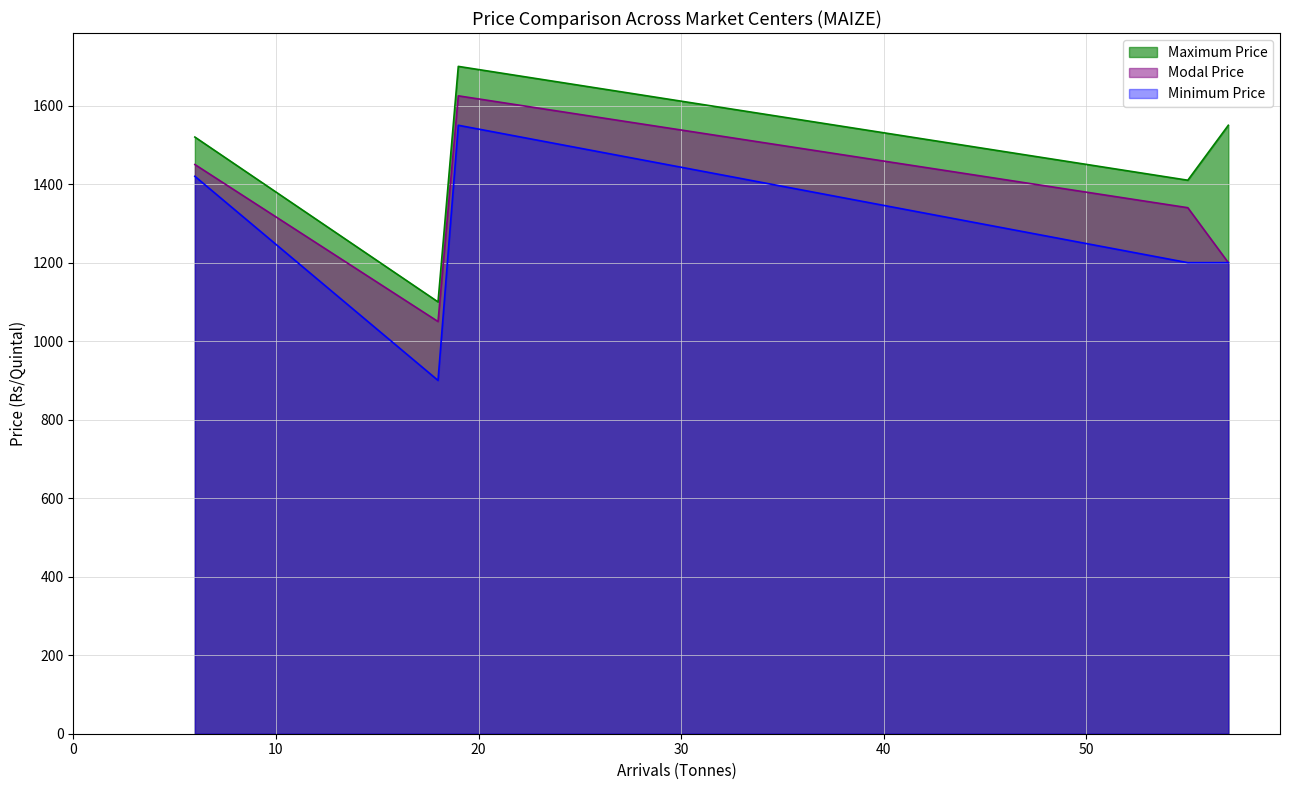

Does the chart display data point markers on the line(s)?

No